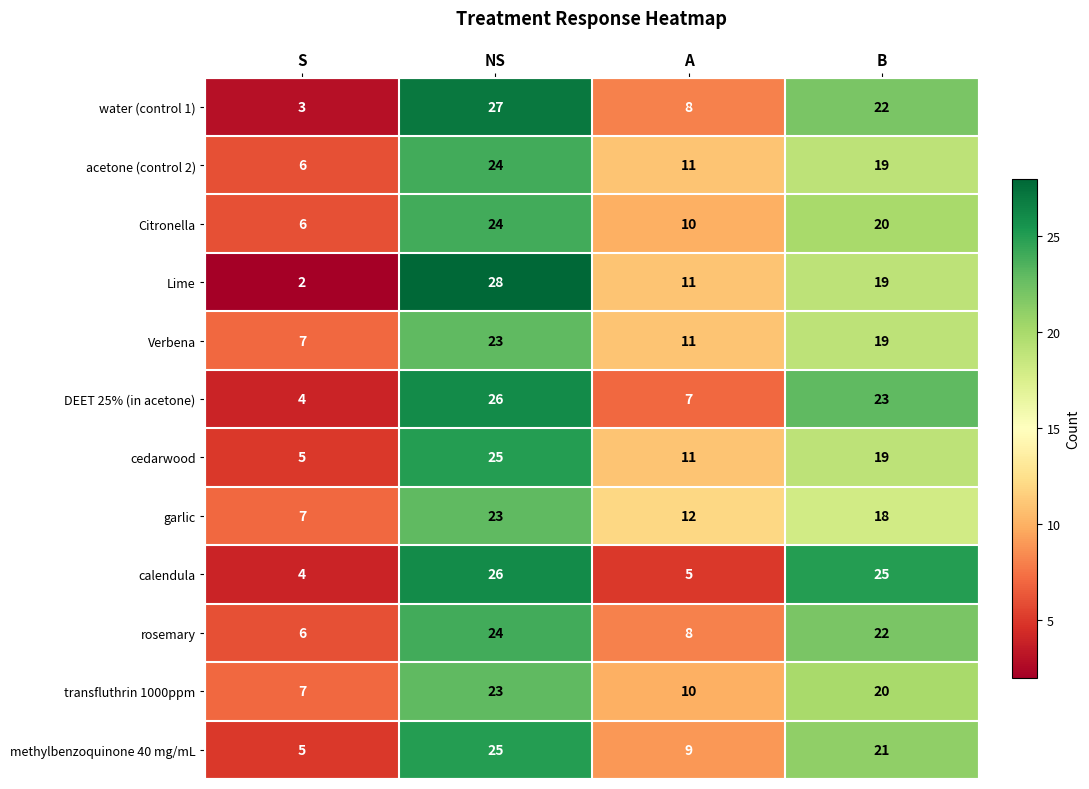

Is it true that calendula equals 4 at S?

True